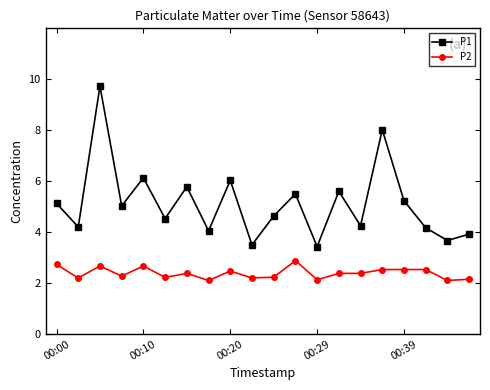

Rank the series by their average value, from highest to lowest.

P1, P2